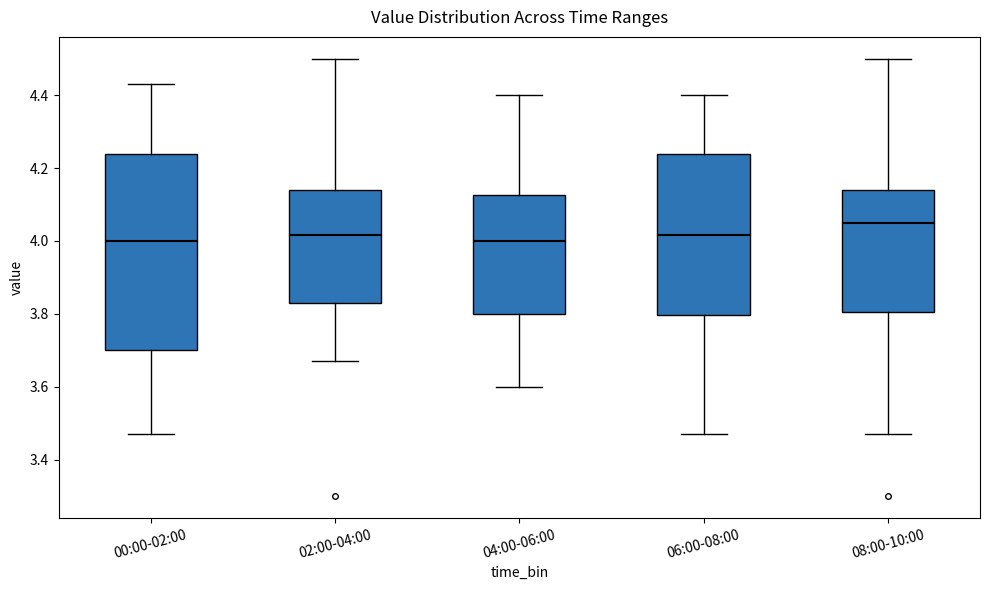

Reading left to right, transcribe this box plot: for each box, give where its median line is, the range the box spans, and where its two whiskers end, as read against the y-axis. The values are not printed on the chart, so give them approximately, as read against the axis.

00:00-02:00: median 4.00, box 3.70 to 4.24, whiskers 3.48 to 4.44
02:00-04:00: median 4.02, box 3.84 to 4.14, whiskers 3.68 to 4.50
04:00-06:00: median 4.00, box 3.80 to 4.12, whiskers 3.60 to 4.40
06:00-08:00: median 4.02, box 3.80 to 4.24, whiskers 3.48 to 4.40
08:00-10:00: median 4.06, box 3.80 to 4.14, whiskers 3.48 to 4.50